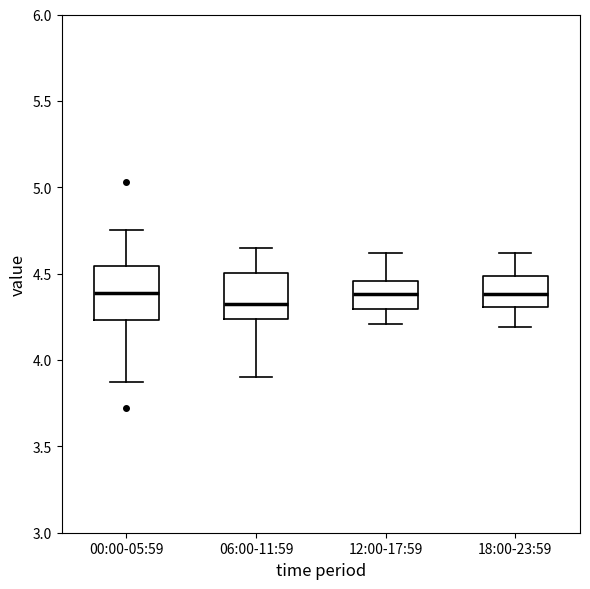

Reading left to right, read every box against the y-axis: the position of its median line, the range the box covers, and the ends of its whiskers. The values are not printed on the chart, so give them approximately, as read against the axis.

00:00-05:59: median 4.40, box 4.25 to 4.55, whiskers 3.85 to 4.75
06:00-11:59: median 4.35, box 4.25 to 4.50, whiskers 3.90 to 4.65
12:00-17:59: median 4.40, box 4.30 to 4.45, whiskers 4.20 to 4.60
18:00-23:59: median 4.40, box 4.30 to 4.50, whiskers 4.20 to 4.60